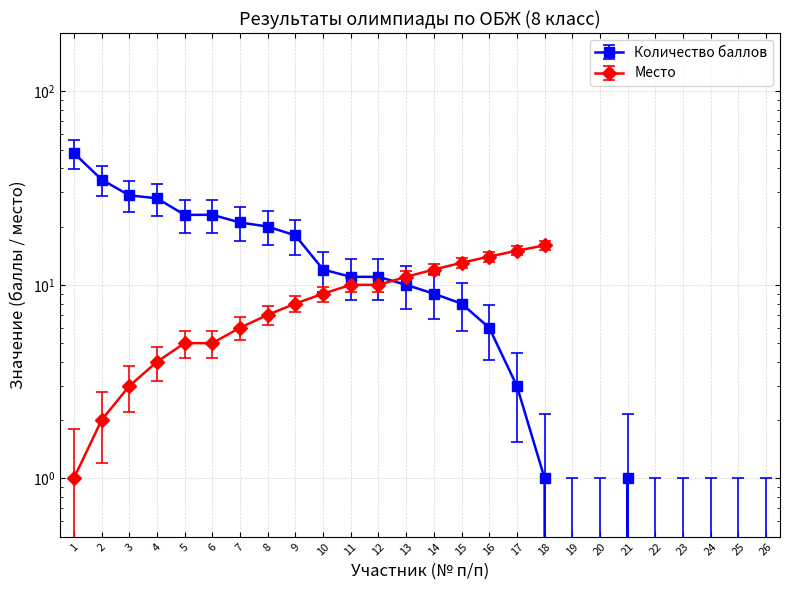

The chart shows a value of 35 at 2. True or false?

True